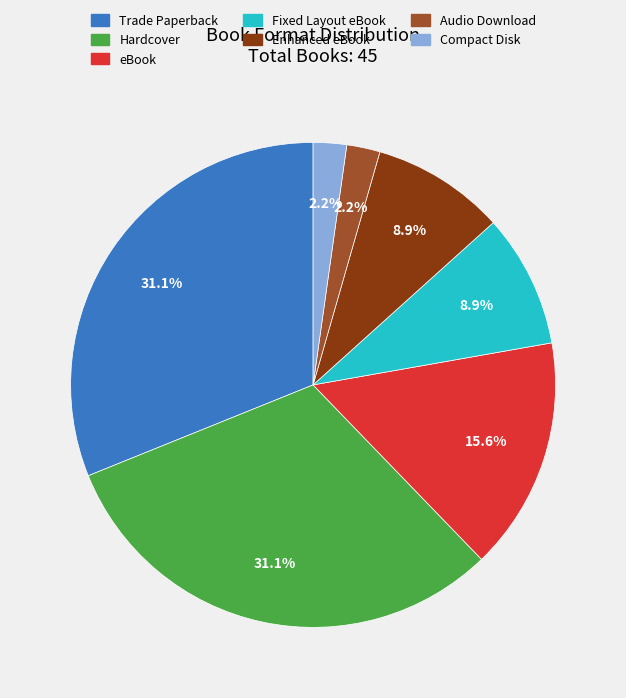

Do Audio Download and Fixed Layout eBook together represent more than half of the pie?

No